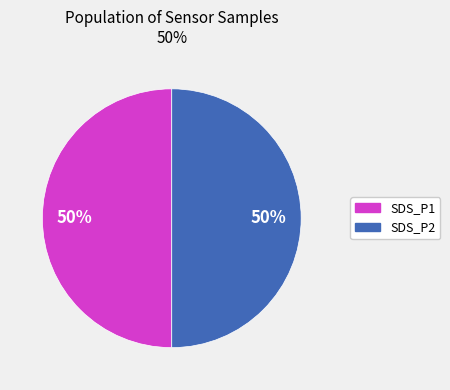

To the nearest percent, what is the average slice percentage?

50%